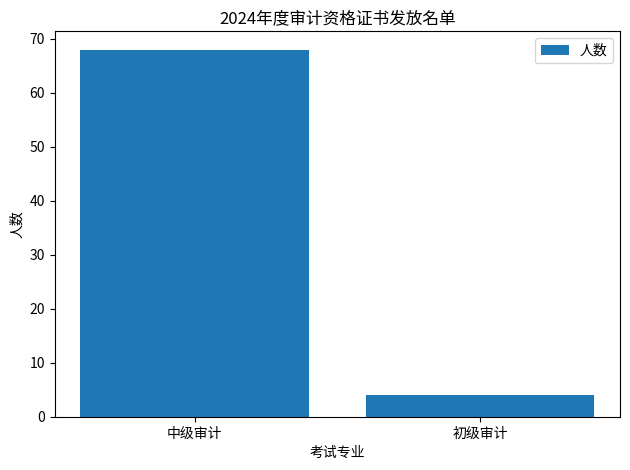

What is the value of the 1st bar from the left?

68